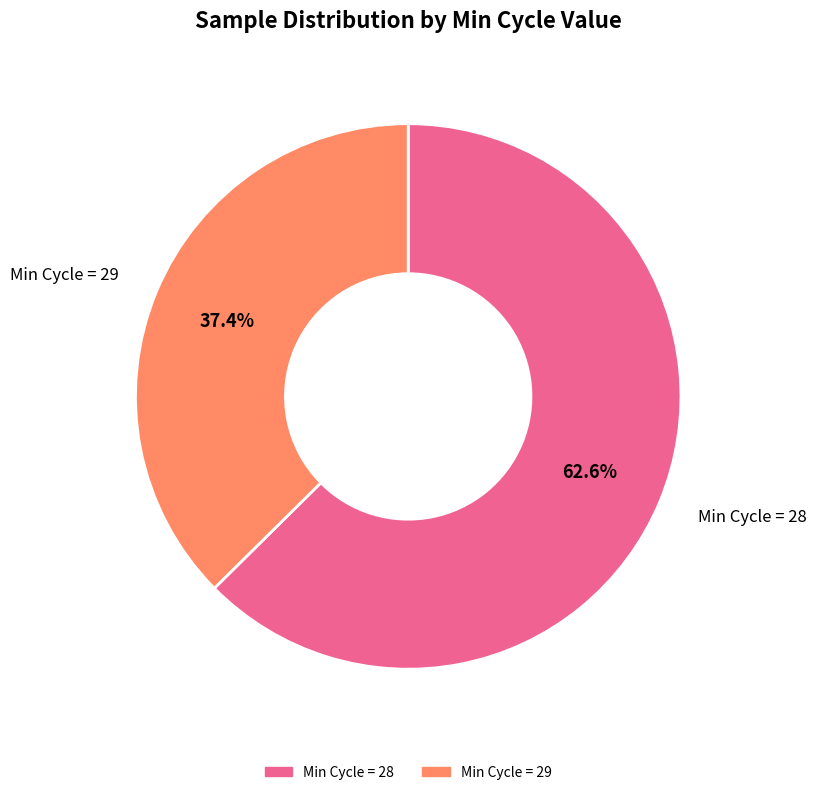

Is there any slice that represents more than half of the pie?

Yes